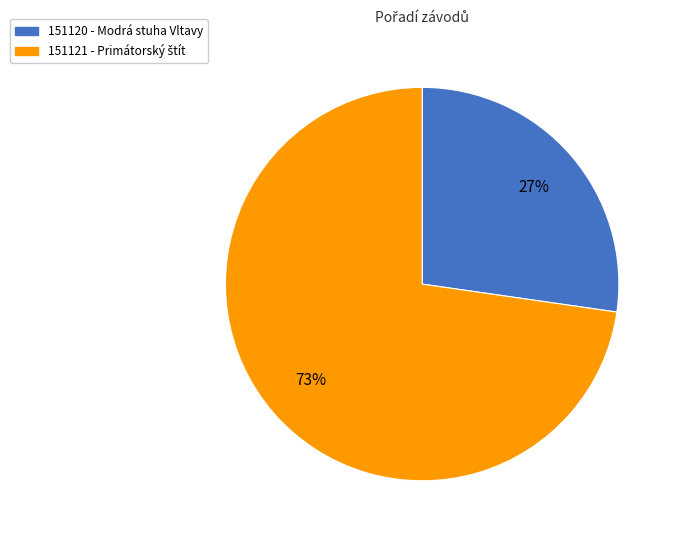

Which has a higher value, 151120 or 151121?

151121